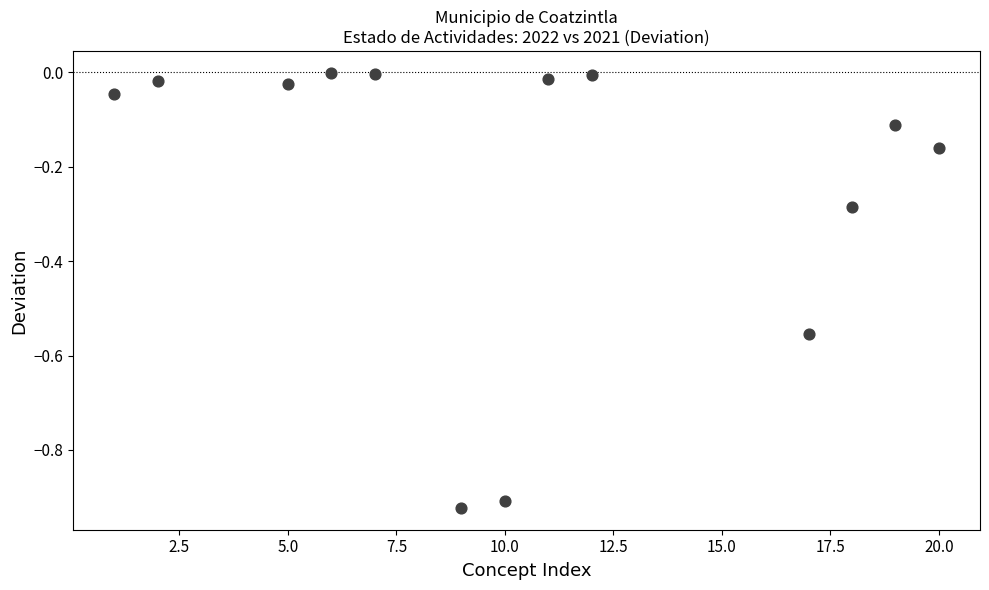

What is the range of Y values (max minus min)?

0.9